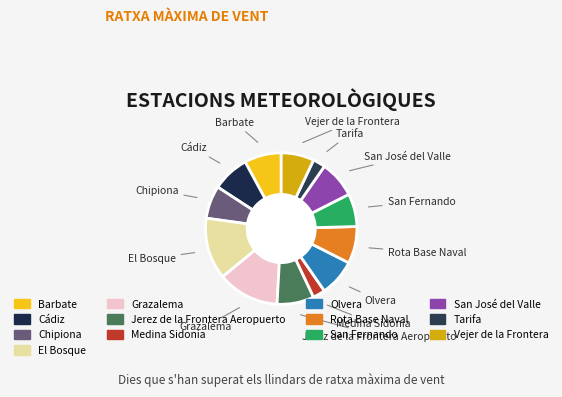

Is it true that San Fernando is 13% of the pie?

False